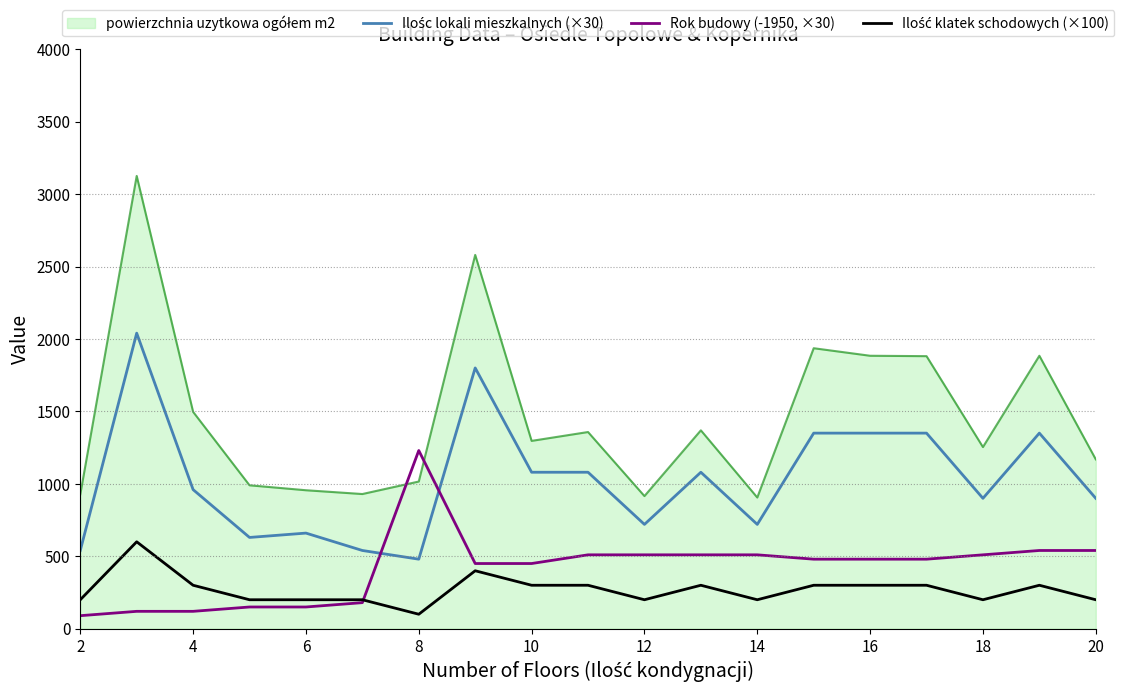

What is the lowest value of the Rok budowy (-1950, ×30) series?

90.0